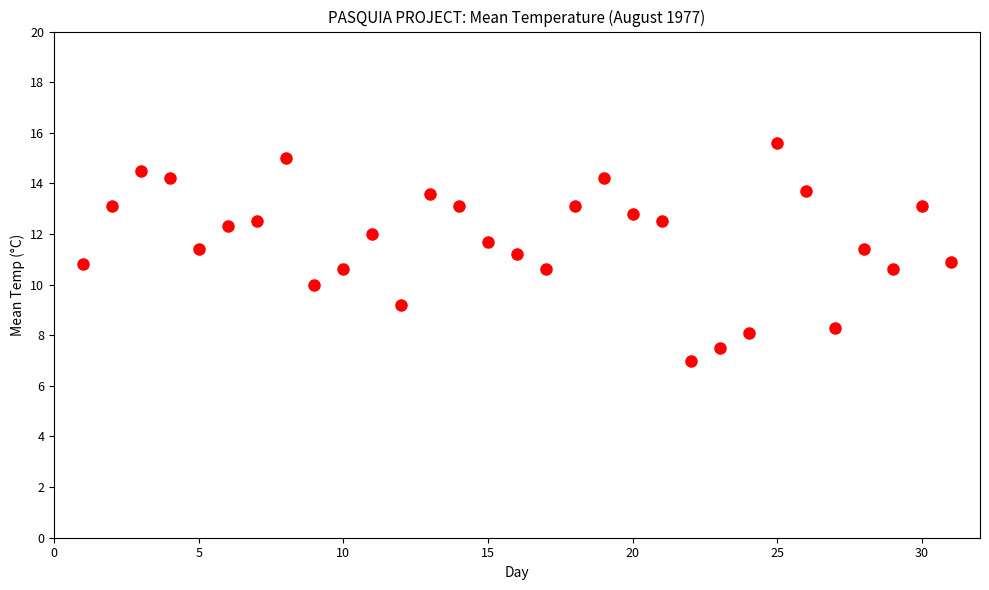

What is the range of X values (max minus min)?

30.0